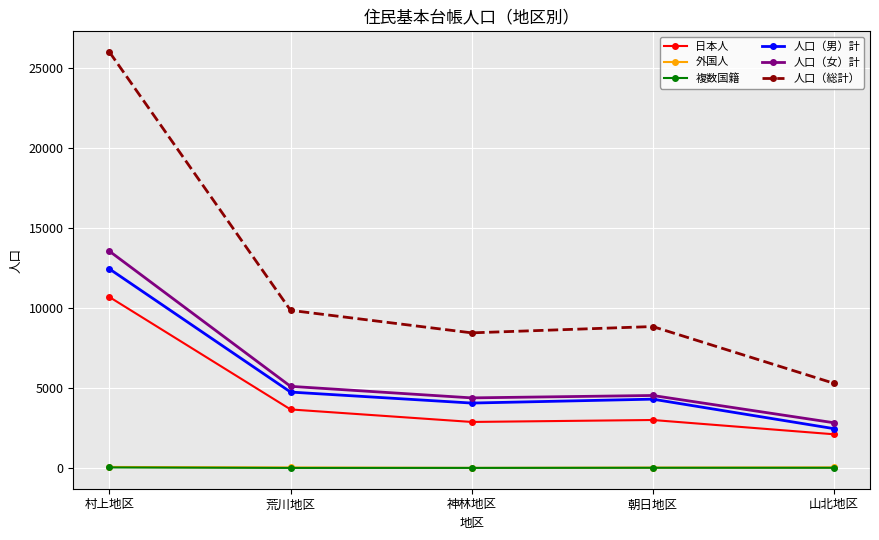

Which series has the widest spread of values?

人口（総計）